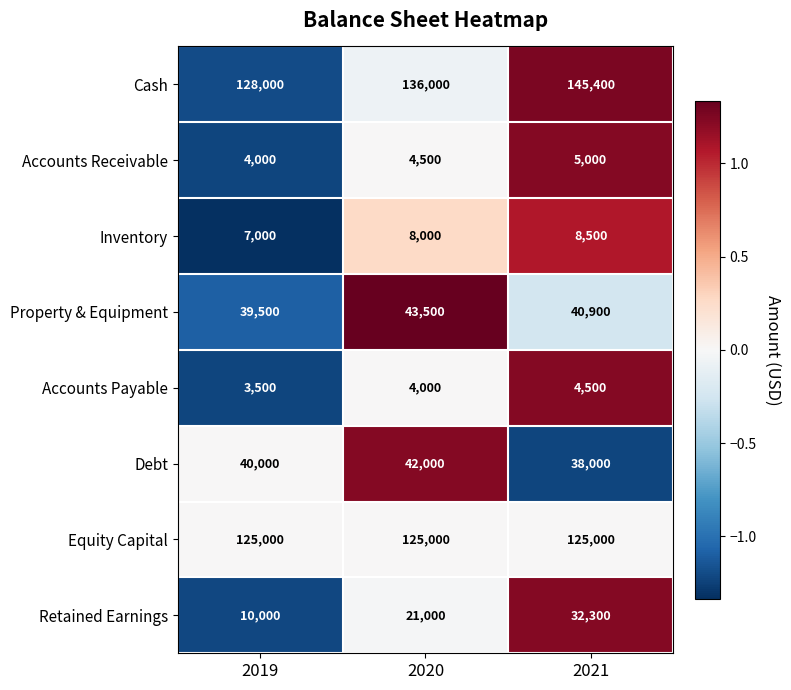

Where does the Property & Equipment series first go above 40900?

2020